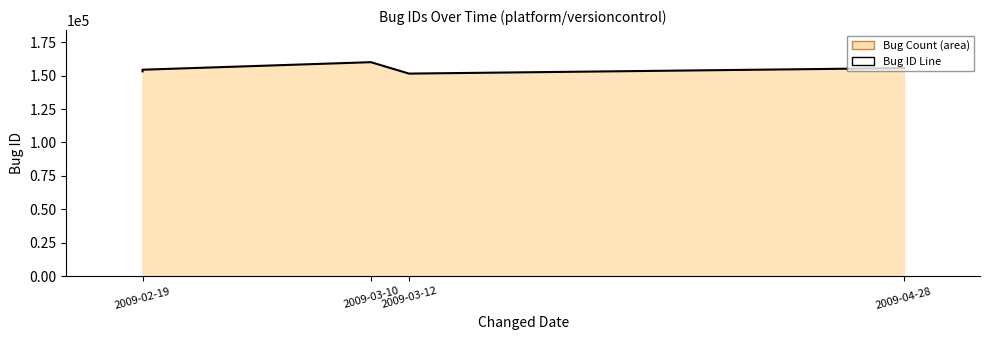

What is the label of the 5th point from the left?

2009-04-28